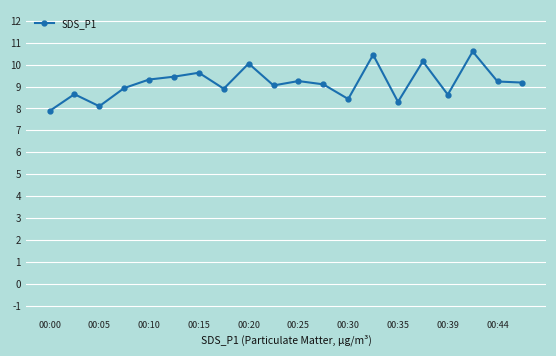

Does the chart have visible grid lines?

Yes